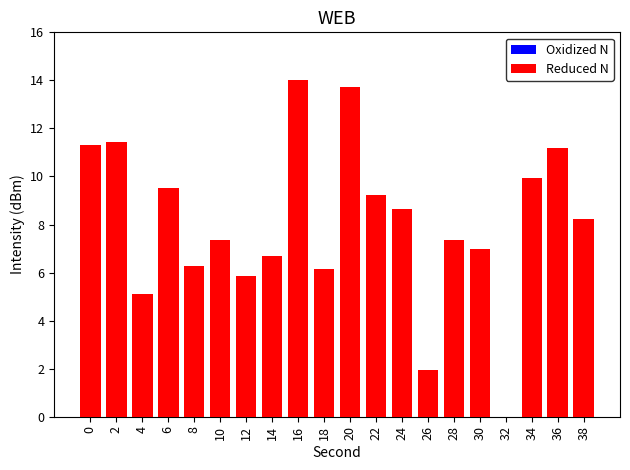

Between 12 and 34, which is larger?

34